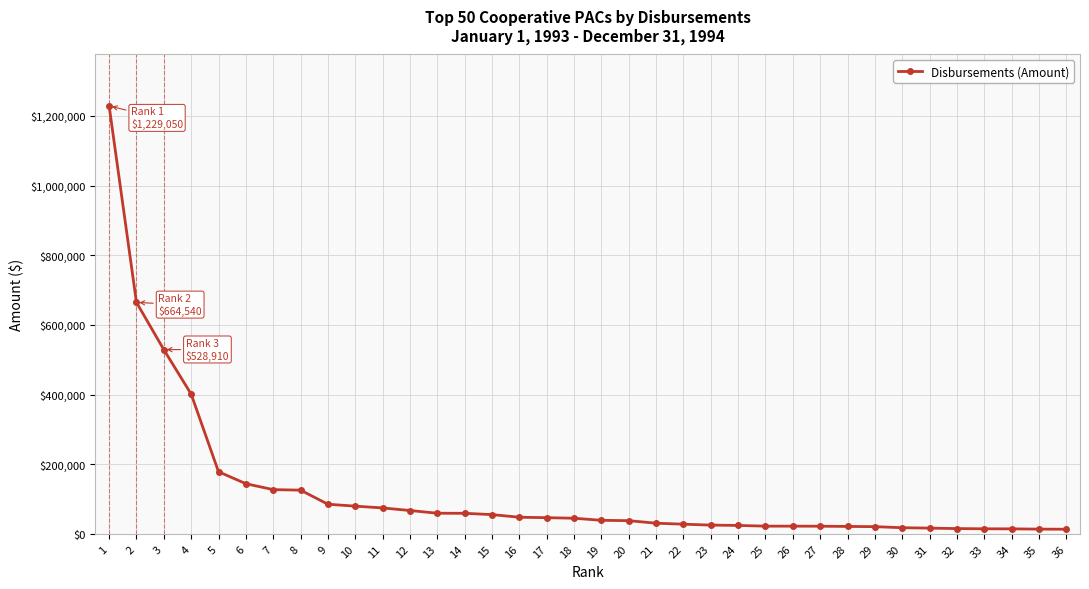

Approximately how many times larger is the value at 4 compared to 19?

10.3